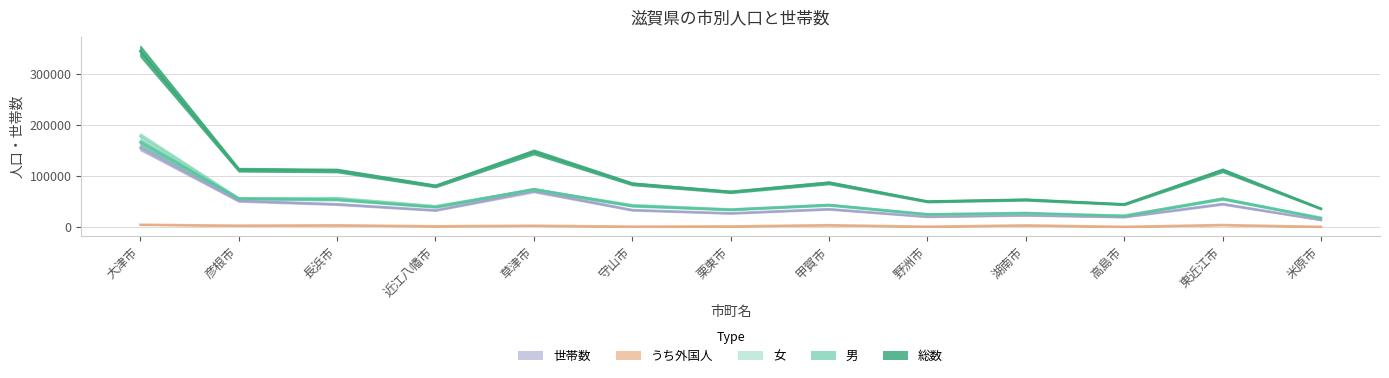

At which category does 女 reach its first local valley?

彦根市